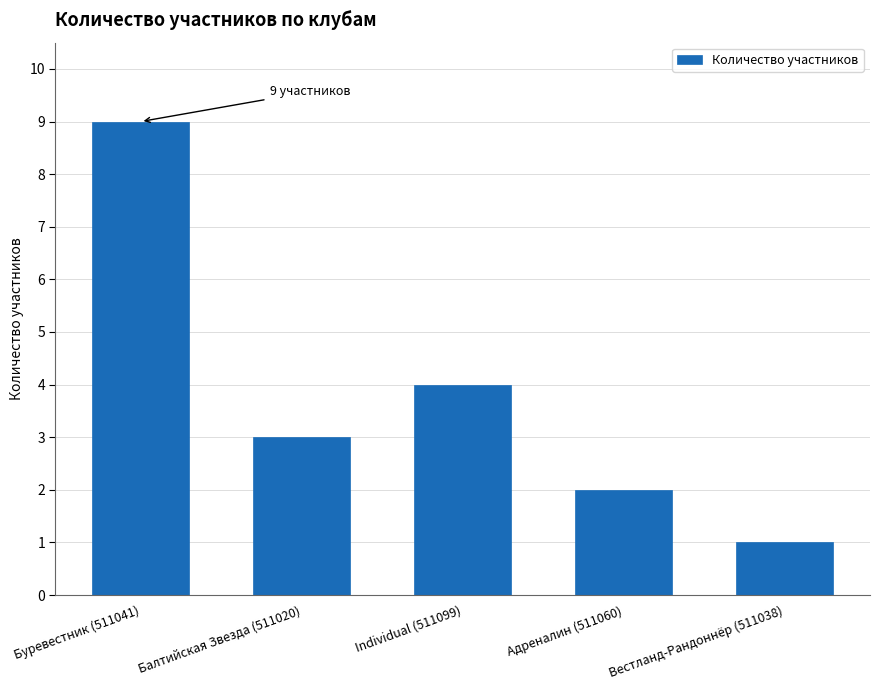

Reading left to right, transcribe all the data shown in this chart.

Буревестник (511041)=9	Балтийская Звезда (511020)=3	Individual (511099)=4	Адреналин (511060)=2	Вестланд-Рандоннёр (511038)=1